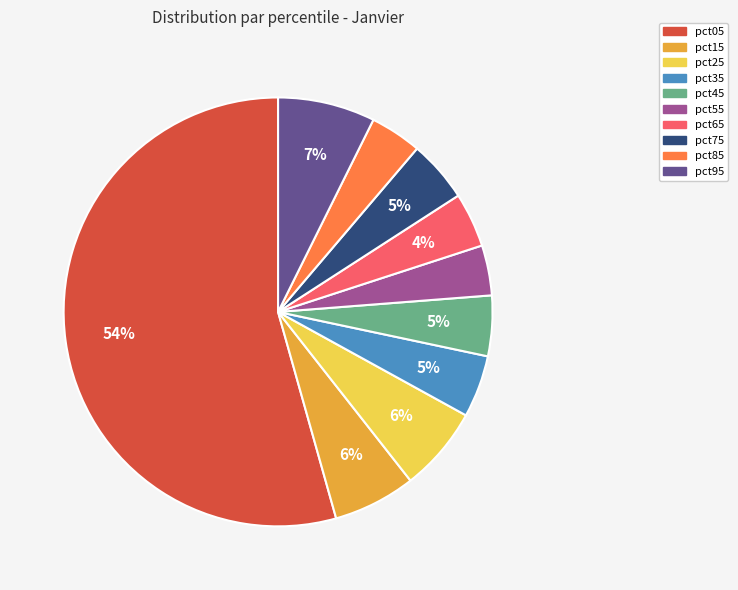

Count the number of slices in the pie.

10